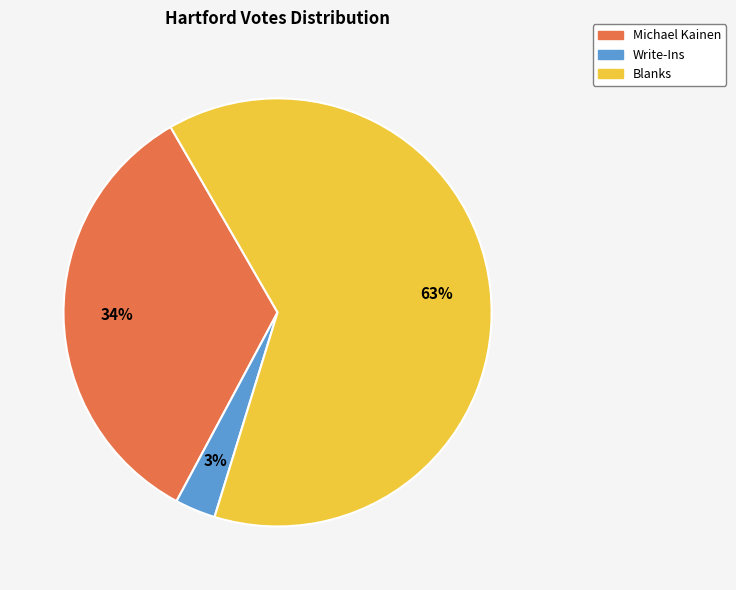

Which slice is the smallest?

Write-Ins